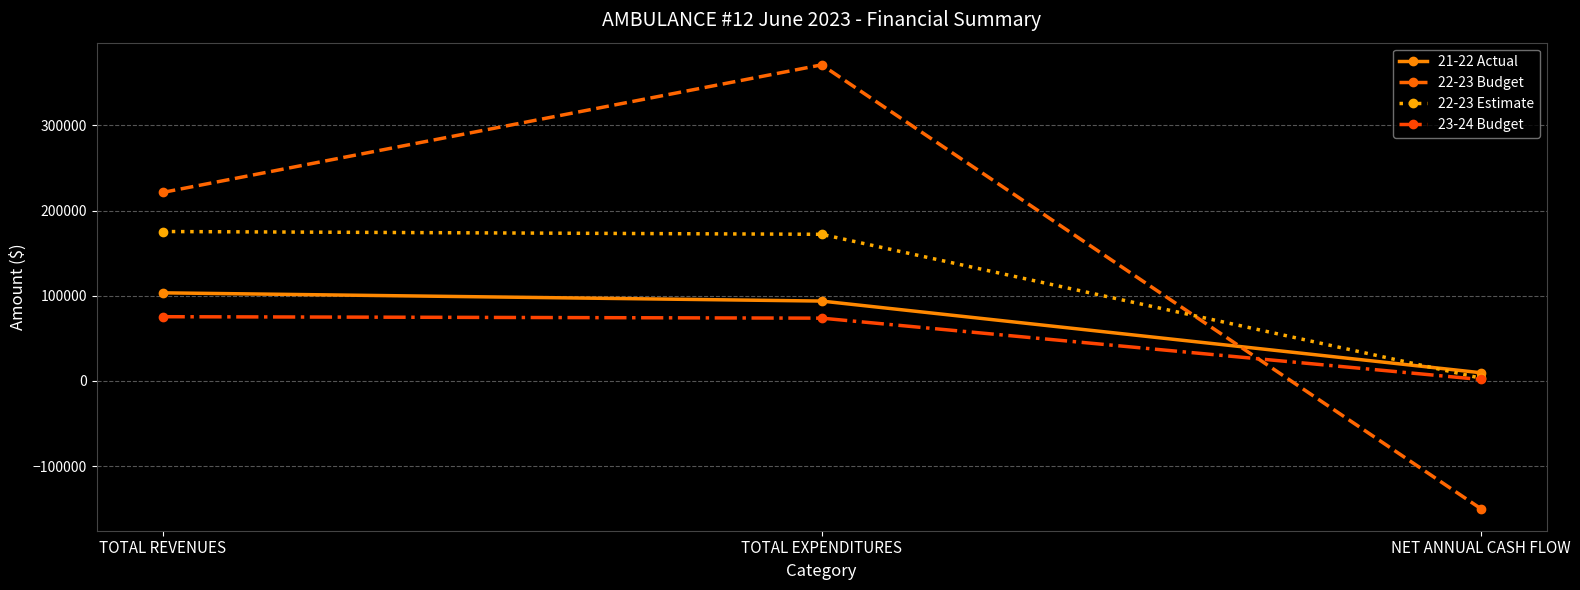

How many lines are shown in the chart?

4